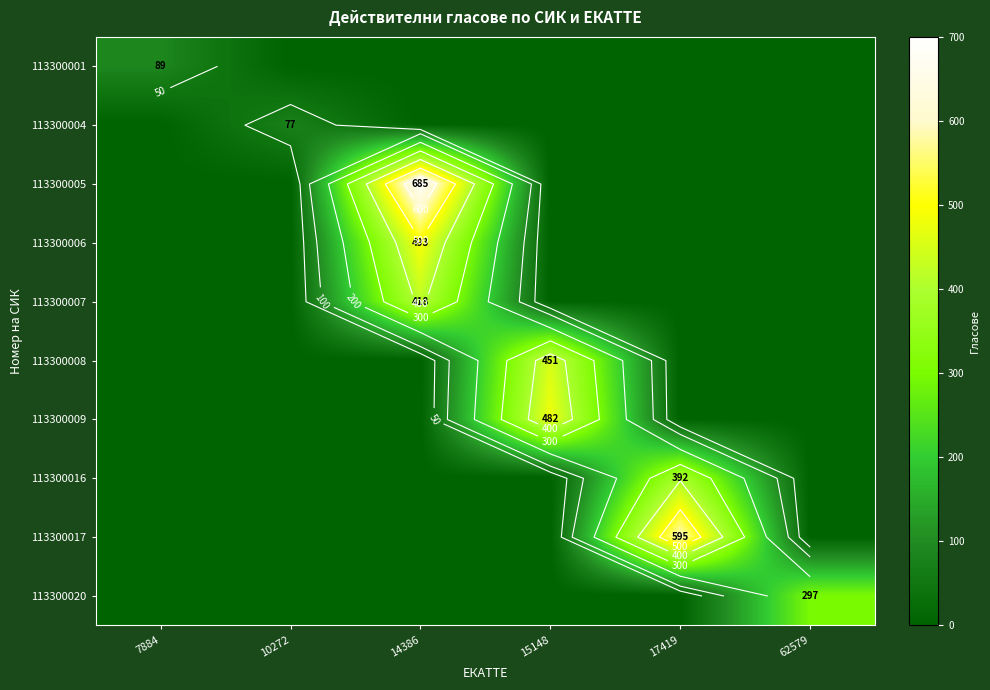

The 113300001 series shows -30 at 15148. True or false?

False